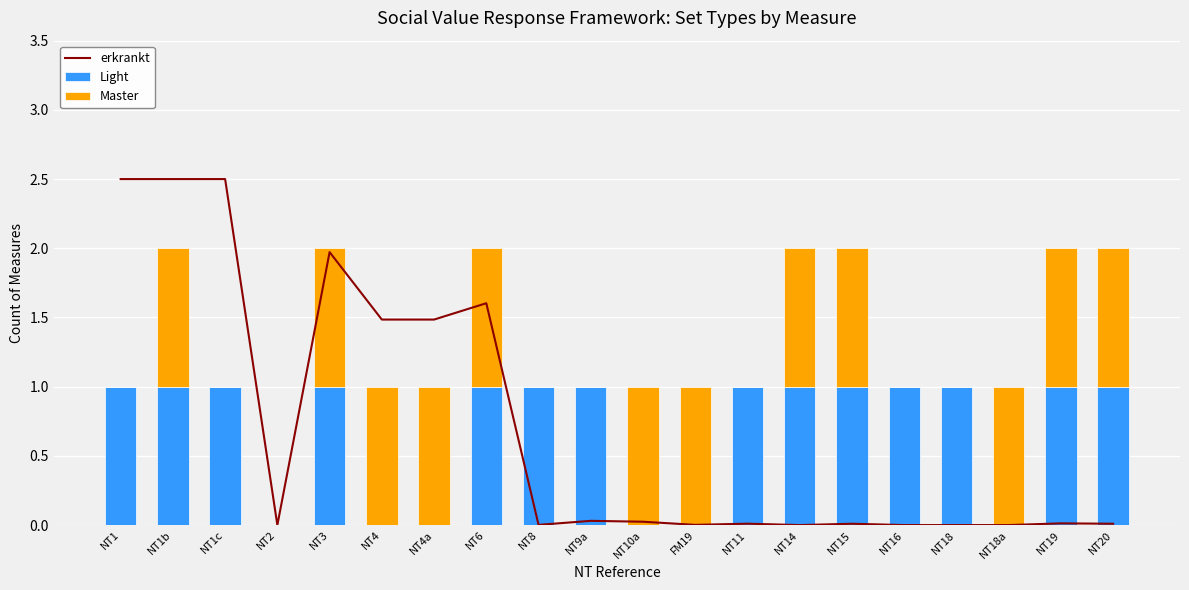

How many positive values does the Master series have?

12